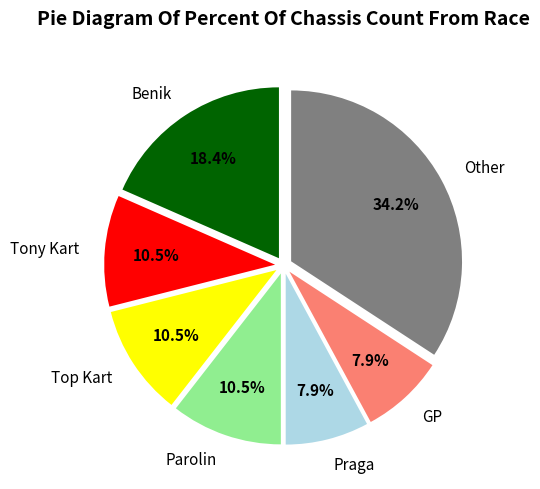

How many slices are in this pie chart?

7